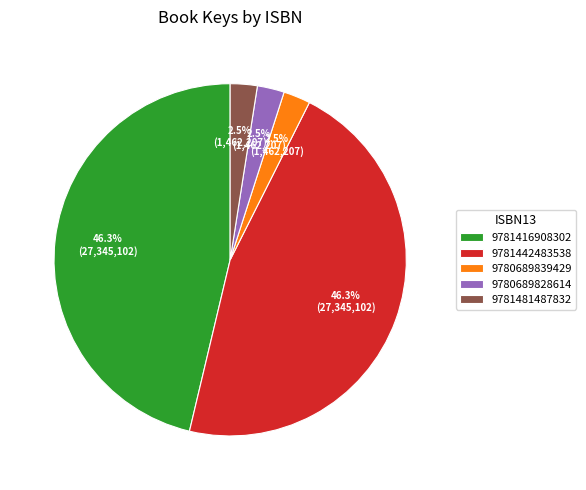

Is the sum of 9781416908302 and 9780689828614 greater than half?

No